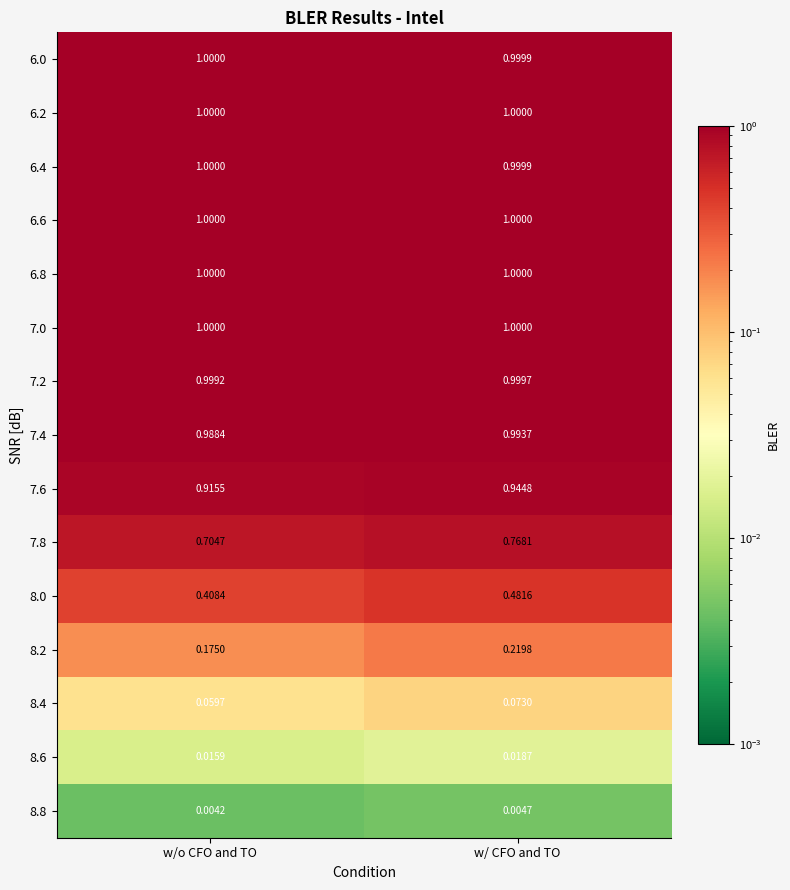

Where is 8.0 nearest to the value 0?

w/o CFO and TO